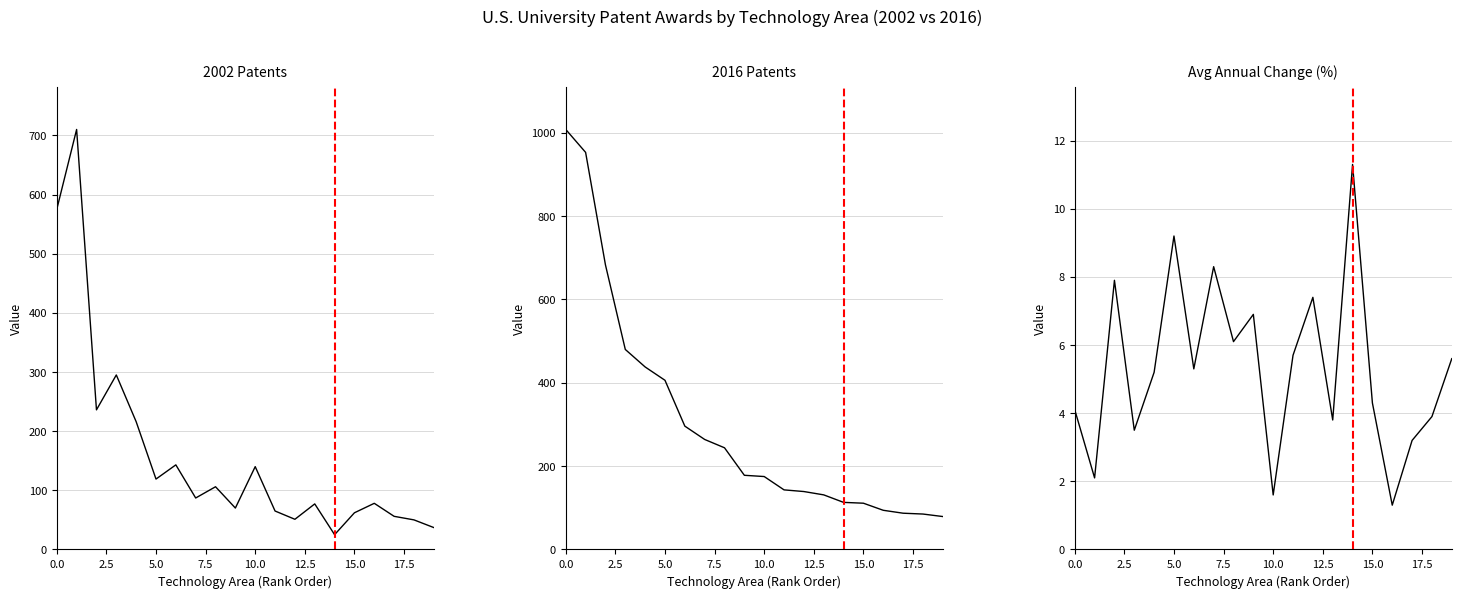

Which series has the widest spread of values?

2016 Patents